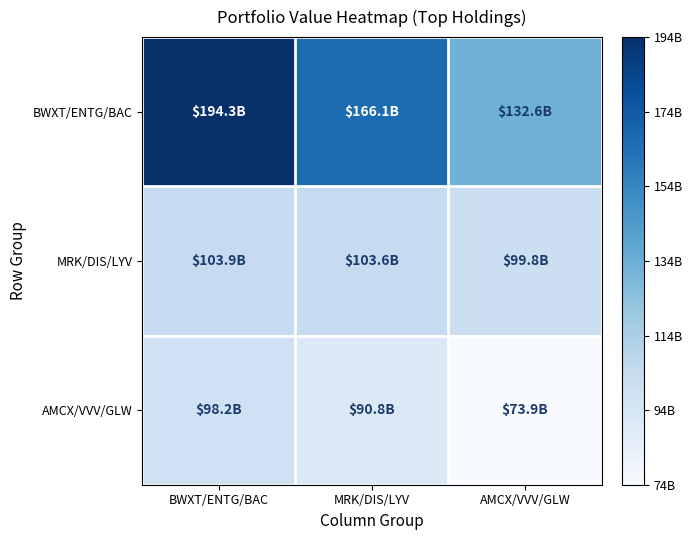

At how many categories does at least one series exceed 109945617394?

3